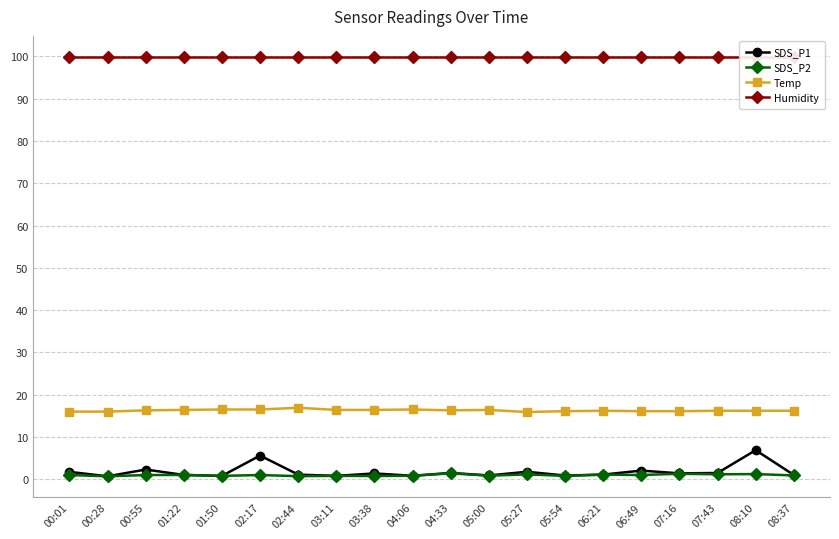

Reading left to right, extract all data points from this chart.

SDS_P1: 00:01=1.8	00:28=0.7	00:55=2.3	01:22=1.0	01:50=0.8	02:17=5.6	02:44=1.1	03:11=0.8	03:38=1.4	04:06=0.8	04:33=1.5	05:00=0.9	05:27=1.8	05:54=0.9	06:21=1.1	06:49=2.0	07:16=1.4	07:43=1.5	08:10=6.9	08:37=1.0
SDS_P2: 00:01=1.0	00:28=0.7	00:55=1.0	01:22=1.0	01:50=0.8	02:17=1.0	02:44=0.7	03:11=0.8	03:38=0.8	04:06=0.8	04:33=1.4	05:00=0.8	05:27=1.1	05:54=0.8	06:21=1.1	06:49=1.0	07:16=1.3	07:43=1.2	08:10=1.2	08:37=0.9
Temp: 00:01=16.0	00:28=16.0	00:55=16.3	01:22=16.4	01:50=16.5	02:17=16.5	02:44=16.9	03:11=16.4	03:38=16.4	04:06=16.5	04:33=16.3	05:00=16.4	05:27=15.9	05:54=16.1	06:21=16.2	06:49=16.1	07:16=16.1	07:43=16.2	08:10=16.2	08:37=16.2
Humidity: 00:01=99.9	00:28=99.9	00:55=99.9	01:22=99.9	01:50=99.9	02:17=99.9	02:44=99.9	03:11=99.9	03:38=99.9	04:06=99.9	04:33=99.9	05:00=99.9	05:27=99.9	05:54=99.9	06:21=99.9	06:49=99.9	07:16=99.9	07:43=99.9	08:10=99.9	08:37=99.9